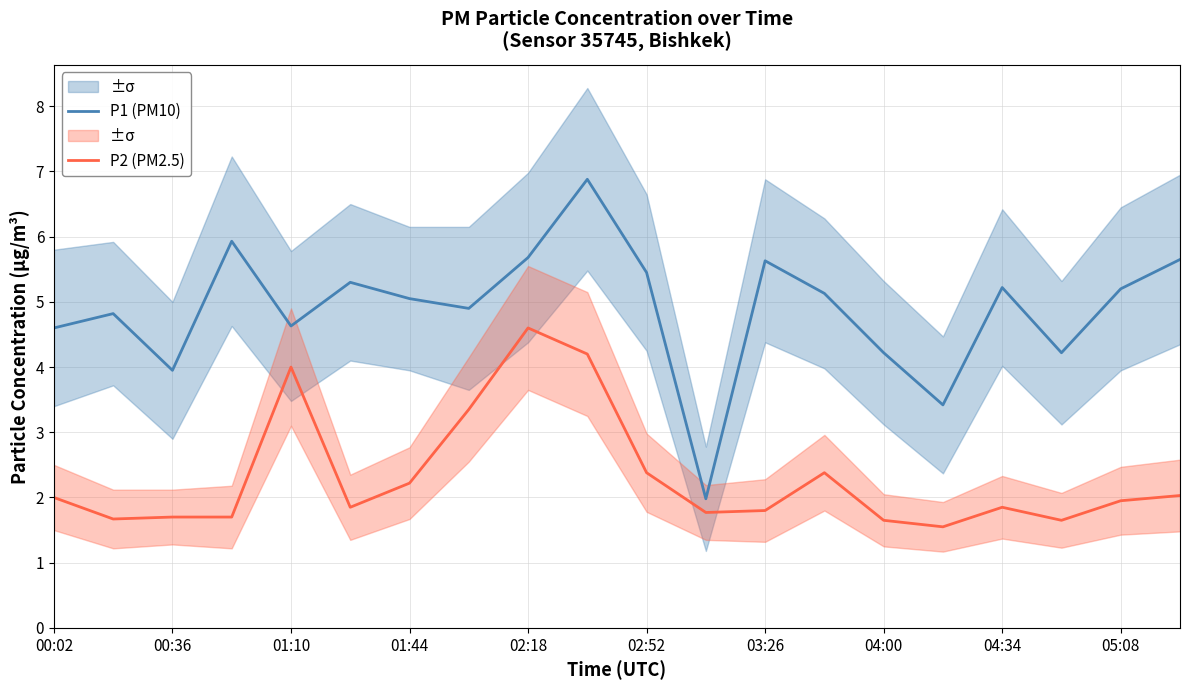

What is the minimum value for P1 (PM10)?

2.0